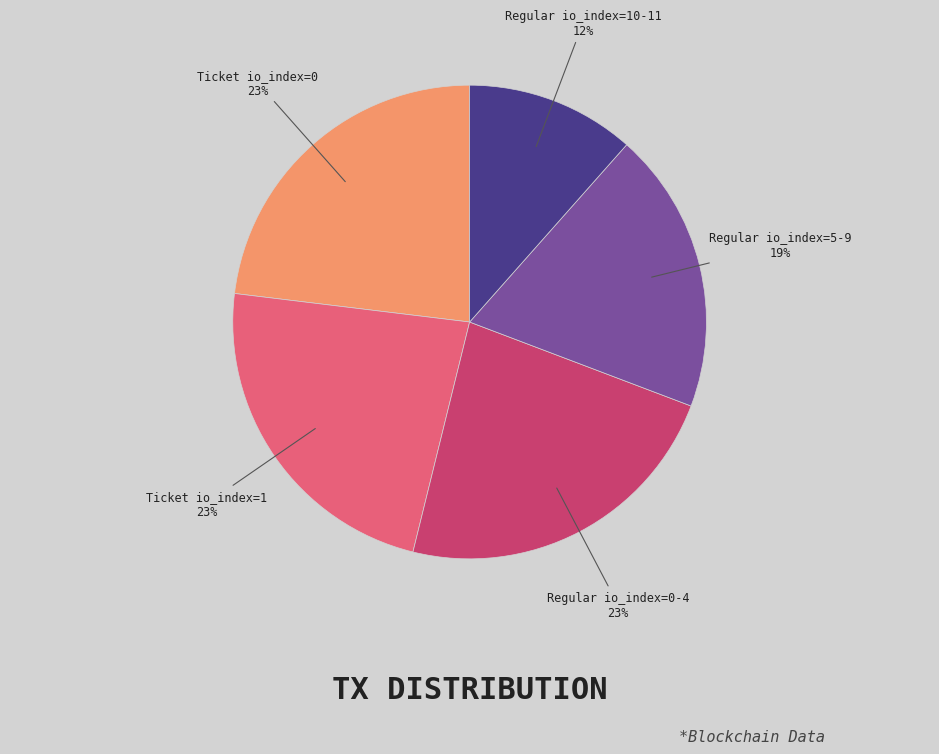

How many slices are in this pie chart?

5